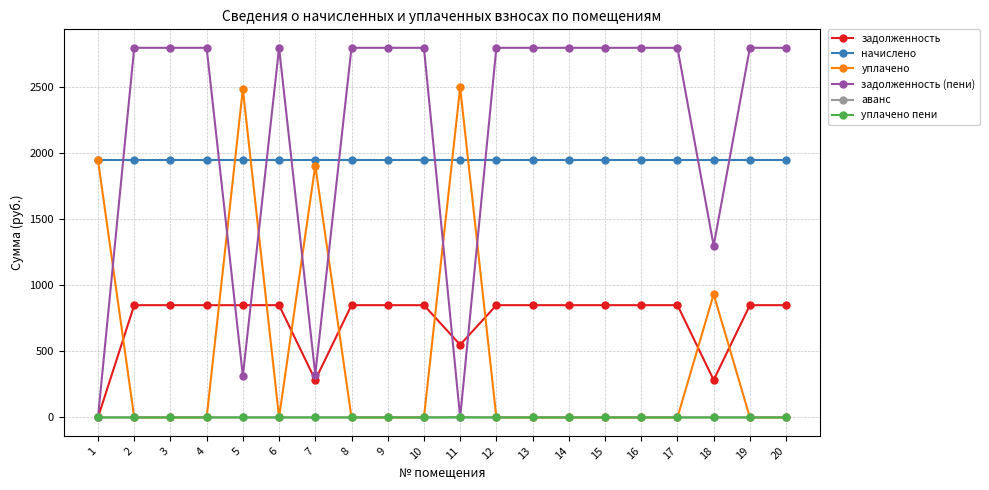

After their last crossing, which series has the higher values: задолженность or уплачено?

задолженность